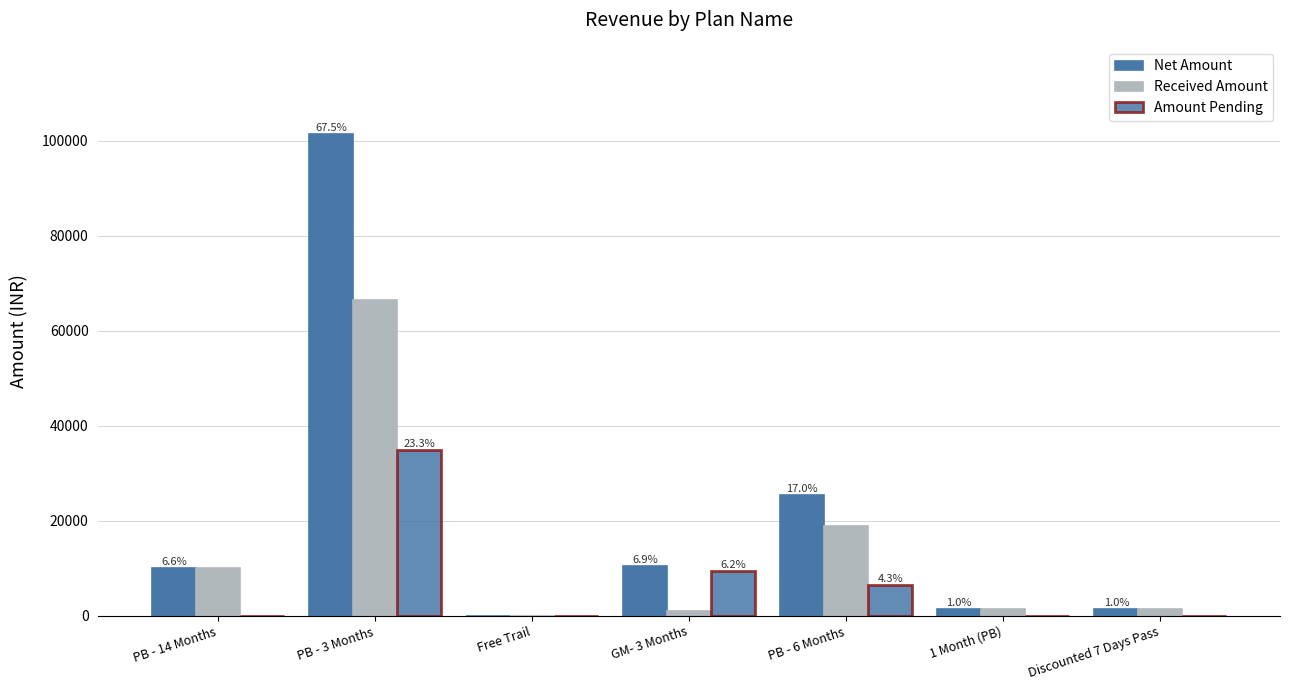

Which category has the highest value across all series?

PB - 3 Months